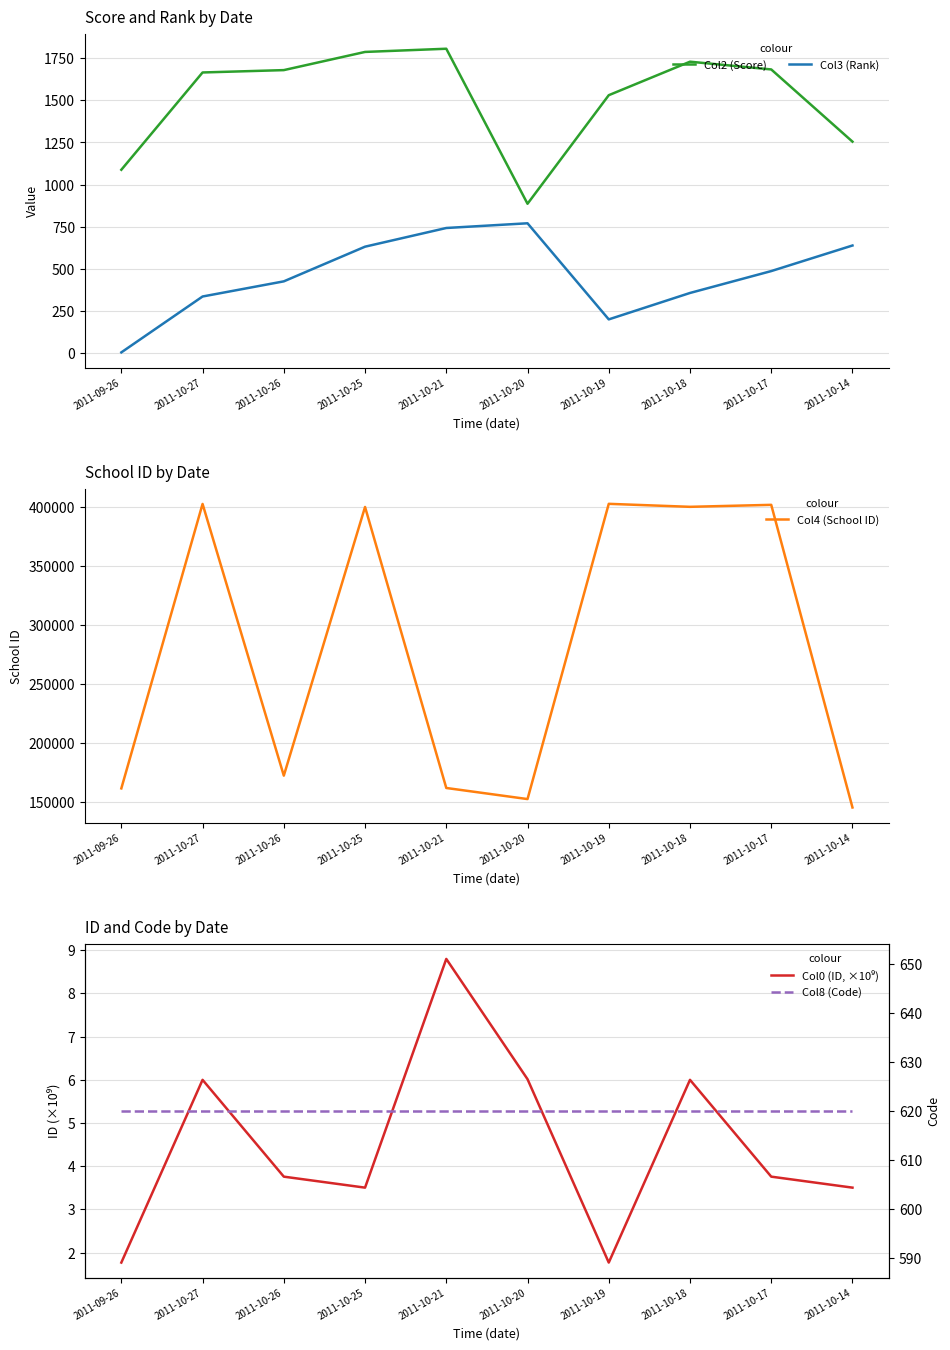

At which label is Col4 (School ID) closest to 273899?

2011-10-26